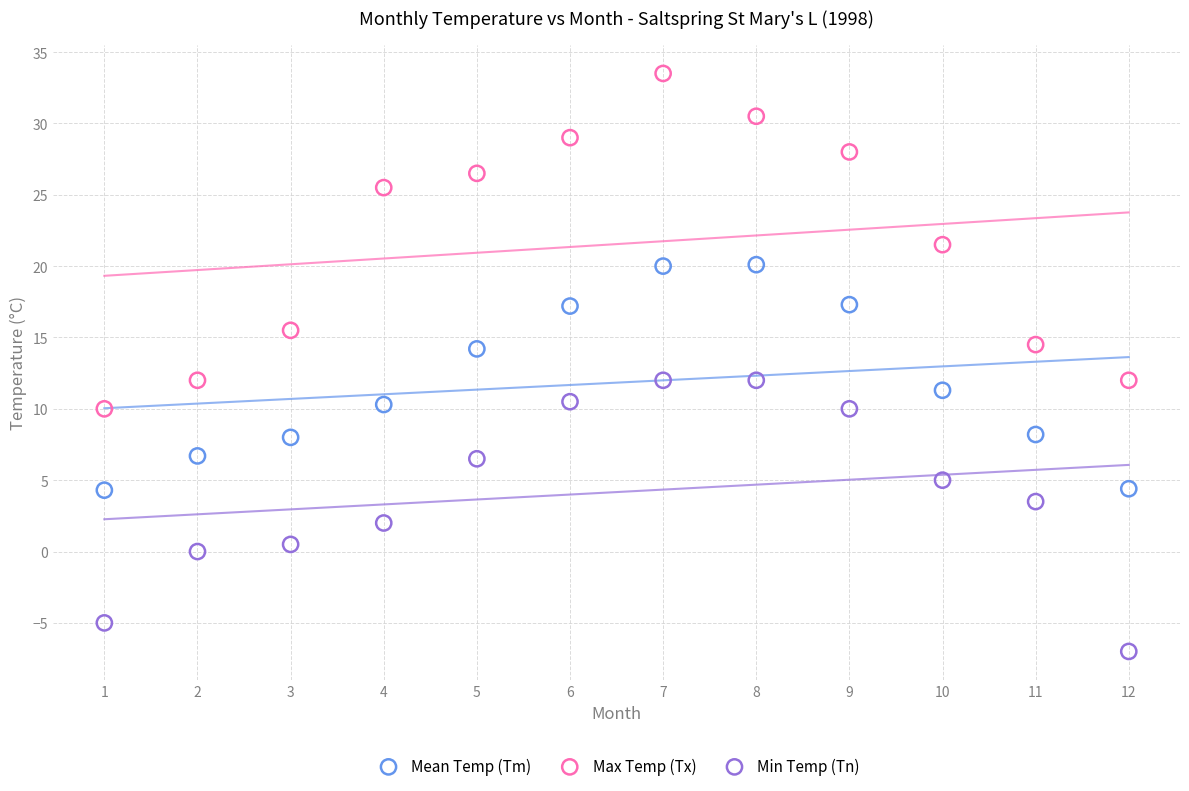

Which series has the largest Y range (max minus min)?

Max Temp (Tx)